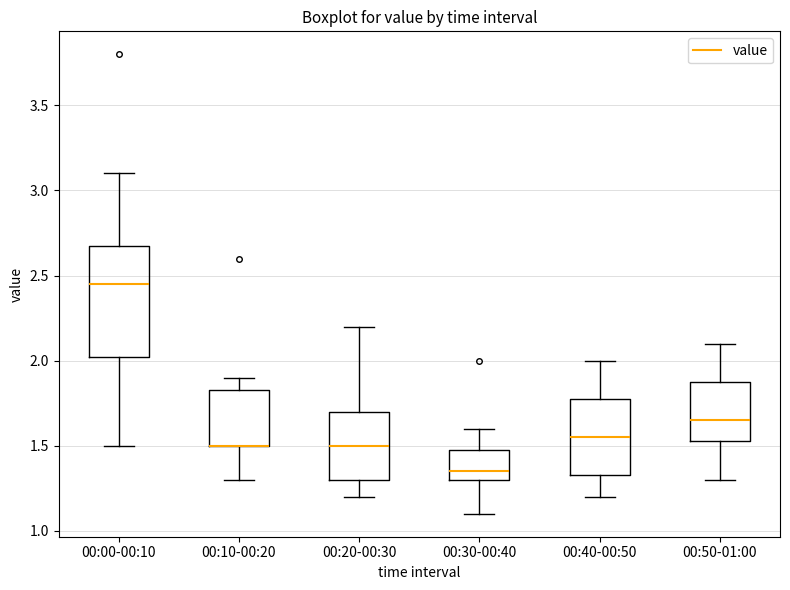

Reading left to right, transcribe this box plot: for each box, give where its median line is, the range the box spans, and where its two whiskers end, as read against the y-axis. The values are not printed on the chart, so give them approximately, as read against the axis.

00:00-00:10: median 2.45, box 2.00 to 2.70, whiskers 1.50 to 3.10
00:10-00:20: median 1.50 (drawn on the box's lower edge), box 1.50 to 1.85, whiskers 1.30 to 1.90
00:20-00:30: median 1.50, box 1.30 to 1.70, whiskers 1.20 to 2.20
00:30-00:40: median 1.35, box 1.30 to 1.50, whiskers 1.10 to 1.60
00:40-00:50: median 1.55, box 1.35 to 1.80, whiskers 1.20 to 2.00
00:50-01:00: median 1.65, box 1.55 to 1.90, whiskers 1.30 to 2.10